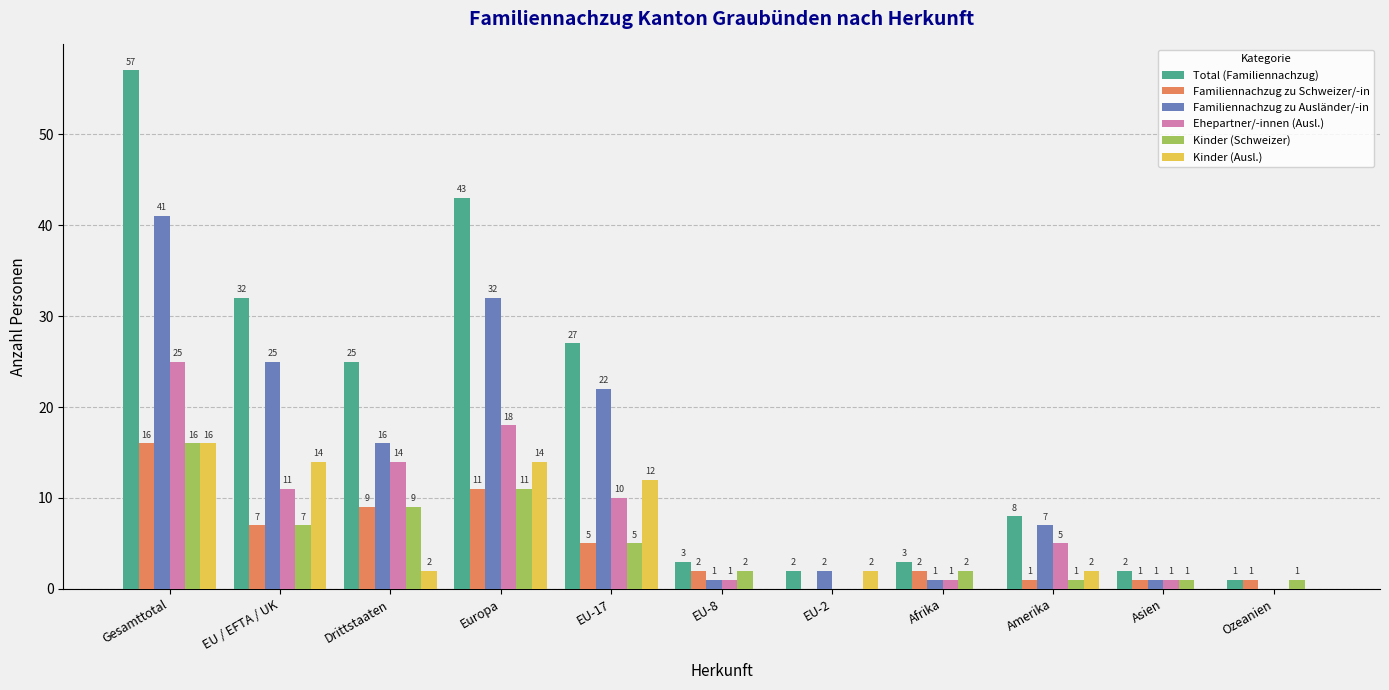

What are all the series names shown in the legend?

Total (Familiennachzug), Familiennachzug zu Schweizer/-in, Familiennachzug zu Ausländer/-in, Ehepartner/-innen (Ausl.), Kinder (Schweizer), Kinder (Ausl.)